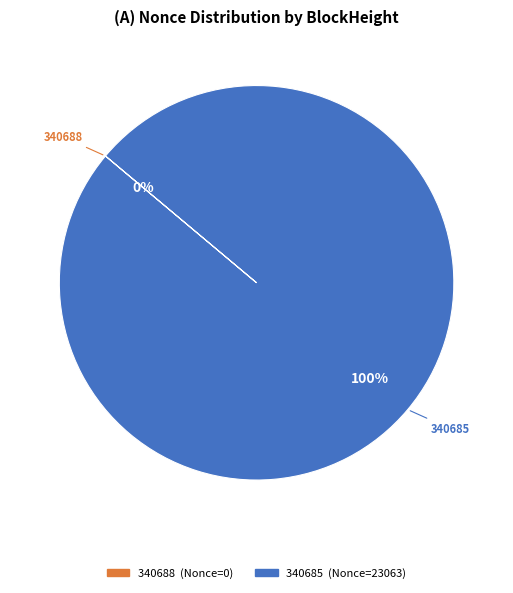

Is it true that 340688 is 12% of the pie?

False